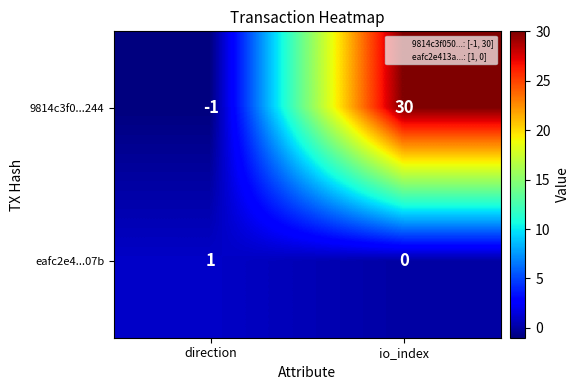

Where is 9814c3f0...244 nearest to the value 14?

direction